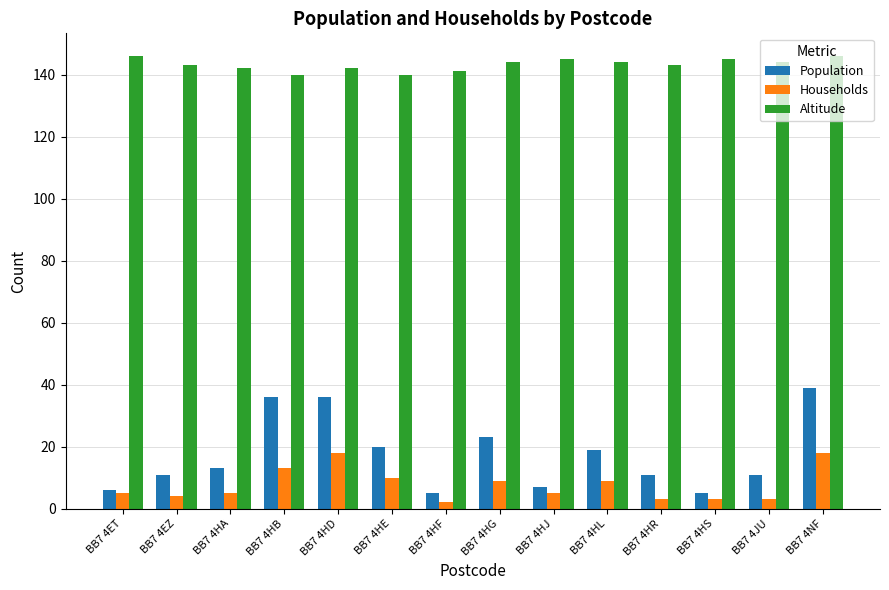

True or false: Population has a value of 36 at BB7 4HD.

True